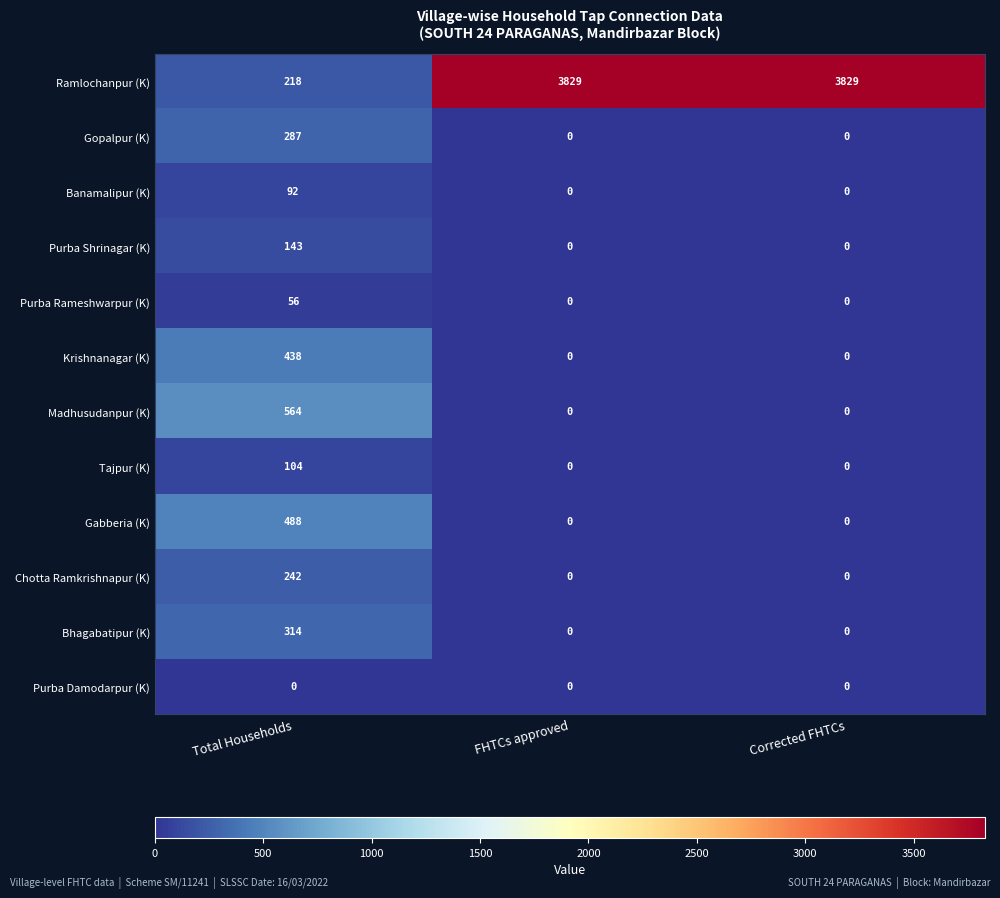

Is the value of Krishnanagar (K) at Total Households greater than the value of Chotta Ramkrishnapur (K) at FHTCs approved?

Yes